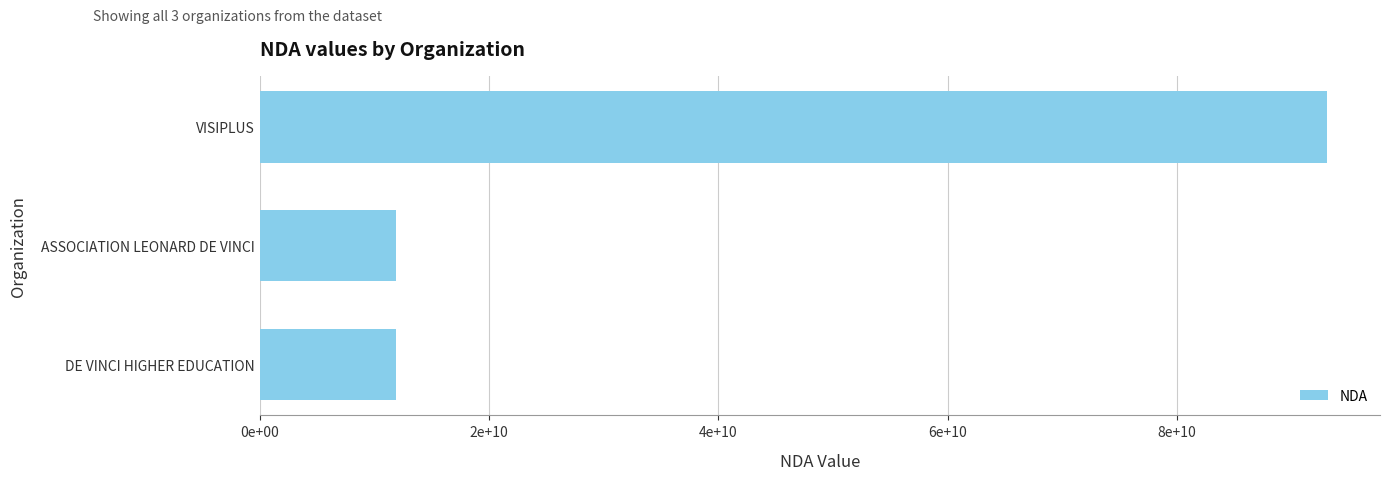

Are the bars horizontal?

Yes